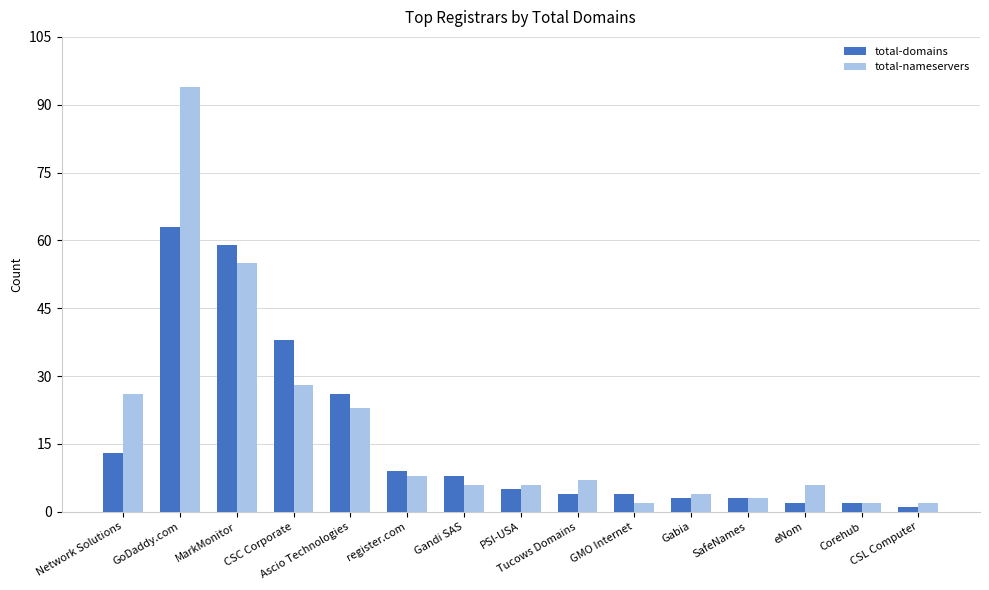

How many bars are there in each group?

2